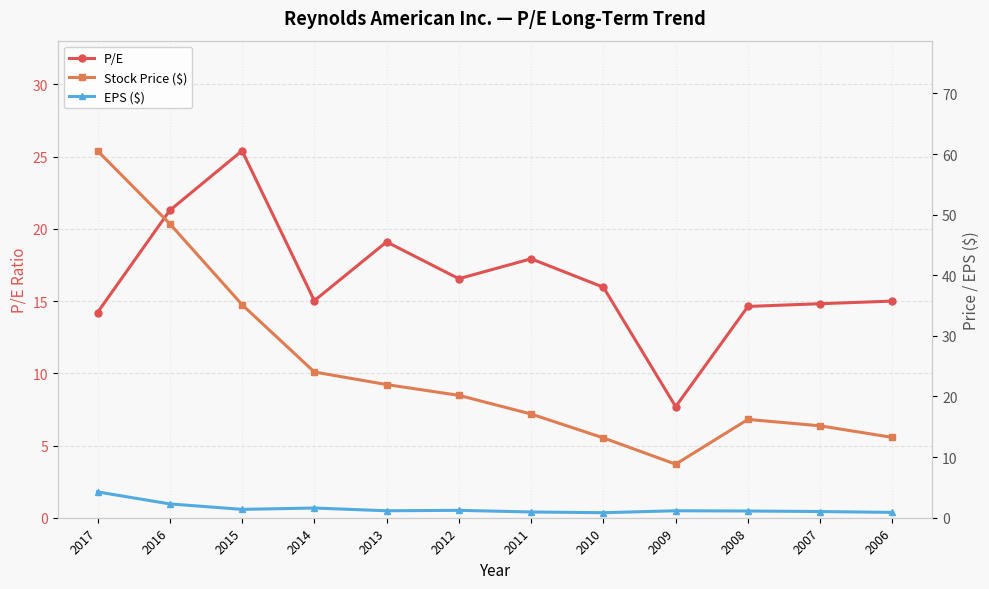

At which category does P/E reach its first local valley?

2014